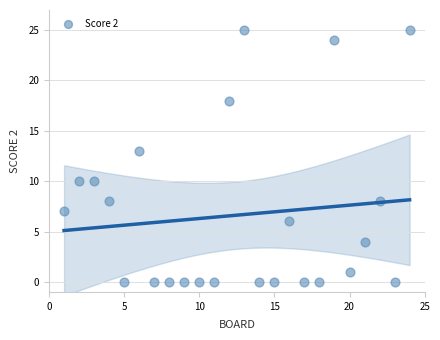

What Y value in the scatter plot is closest to 12?

13